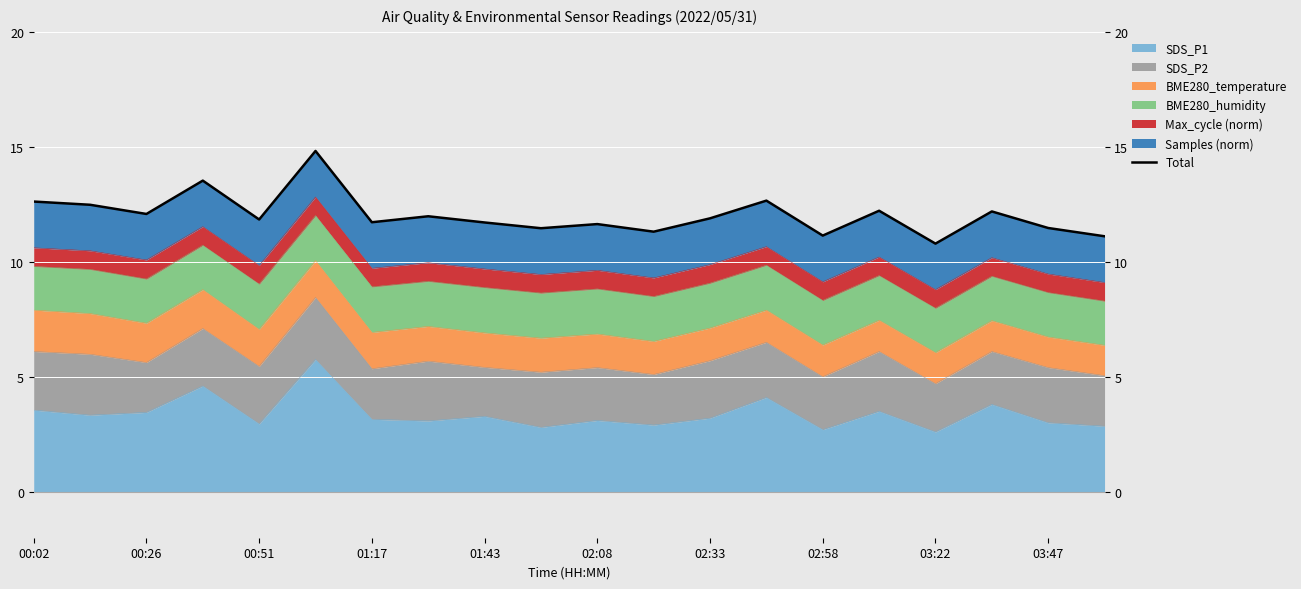

What is the value of the 19th point from the left?

11.5